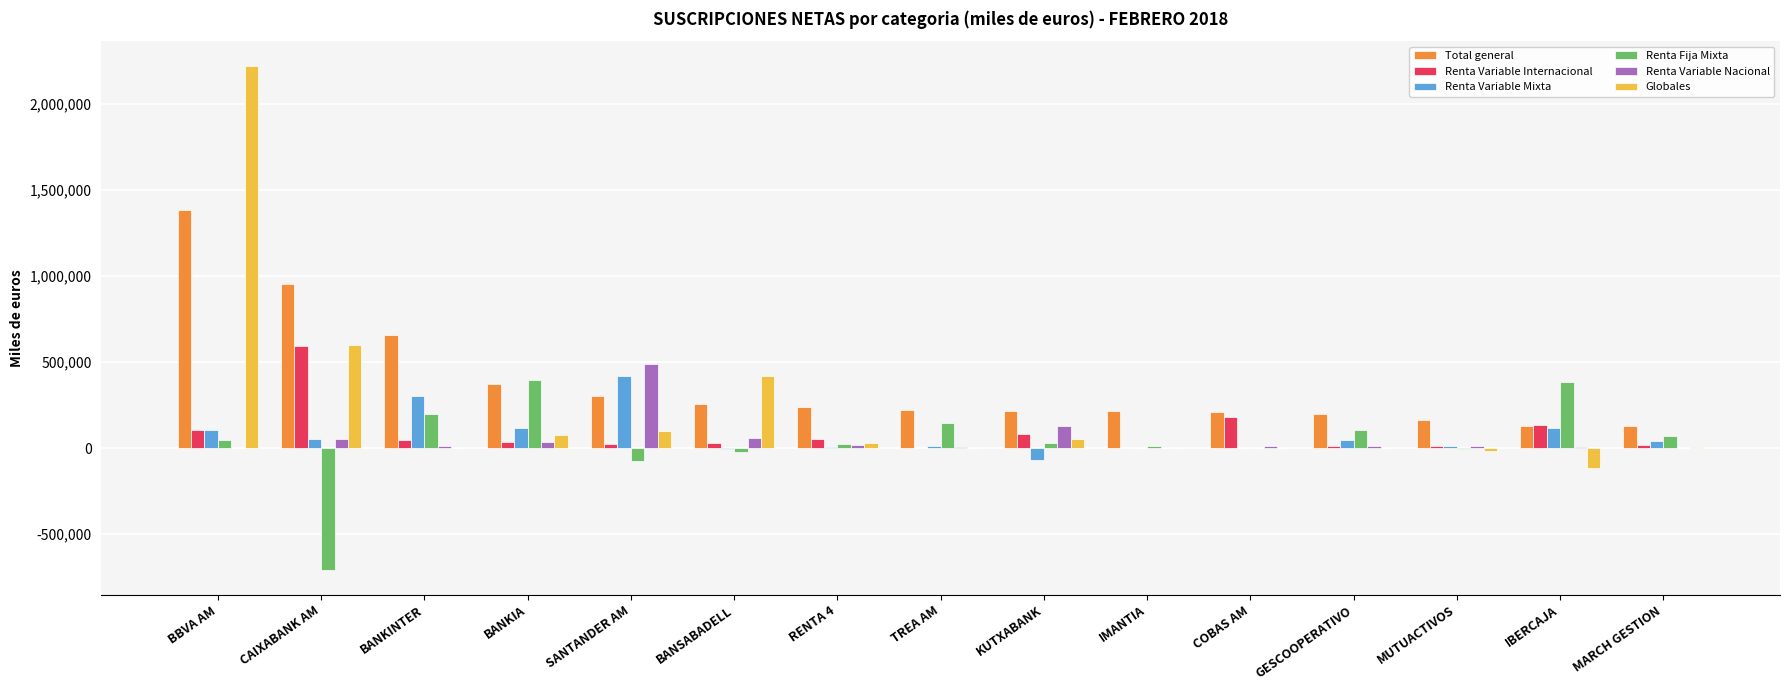

Between BANSABADELL and IMANTIA, which series saw the biggest shift?

Globales